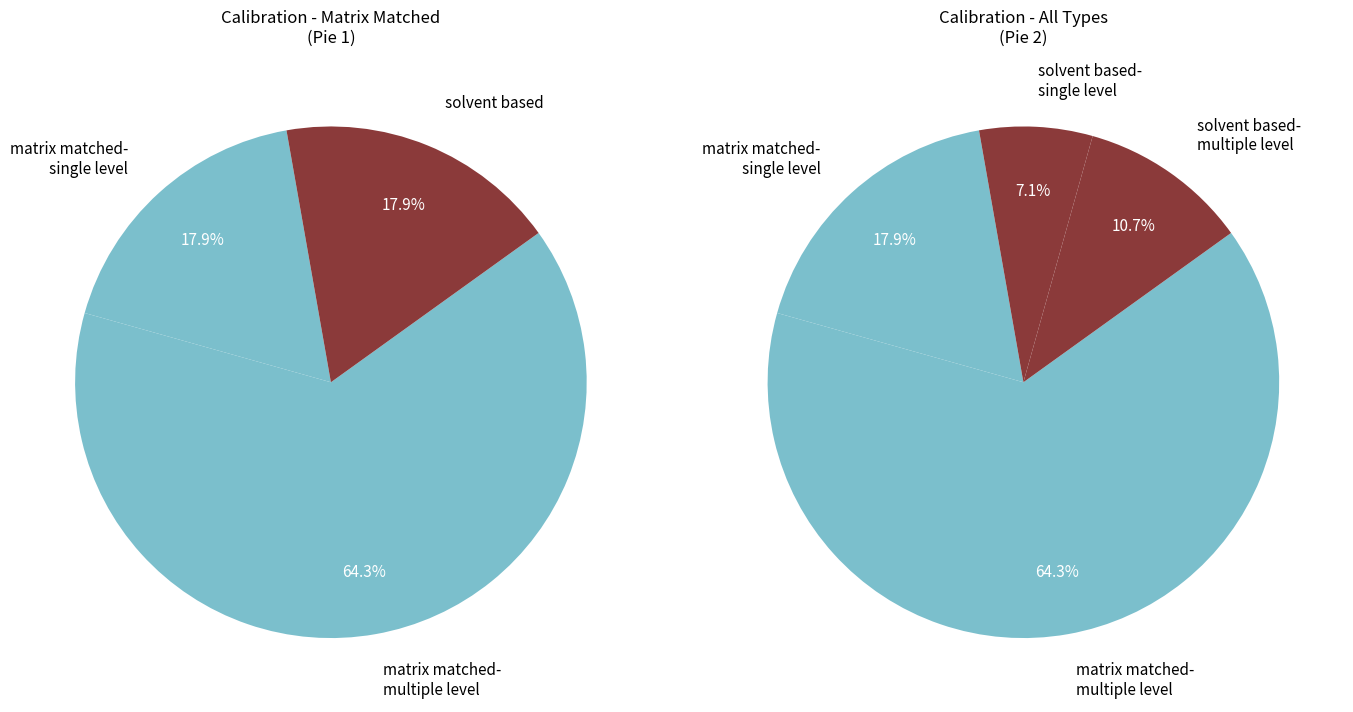

What is the majority slice?

matrix matched- multiple level